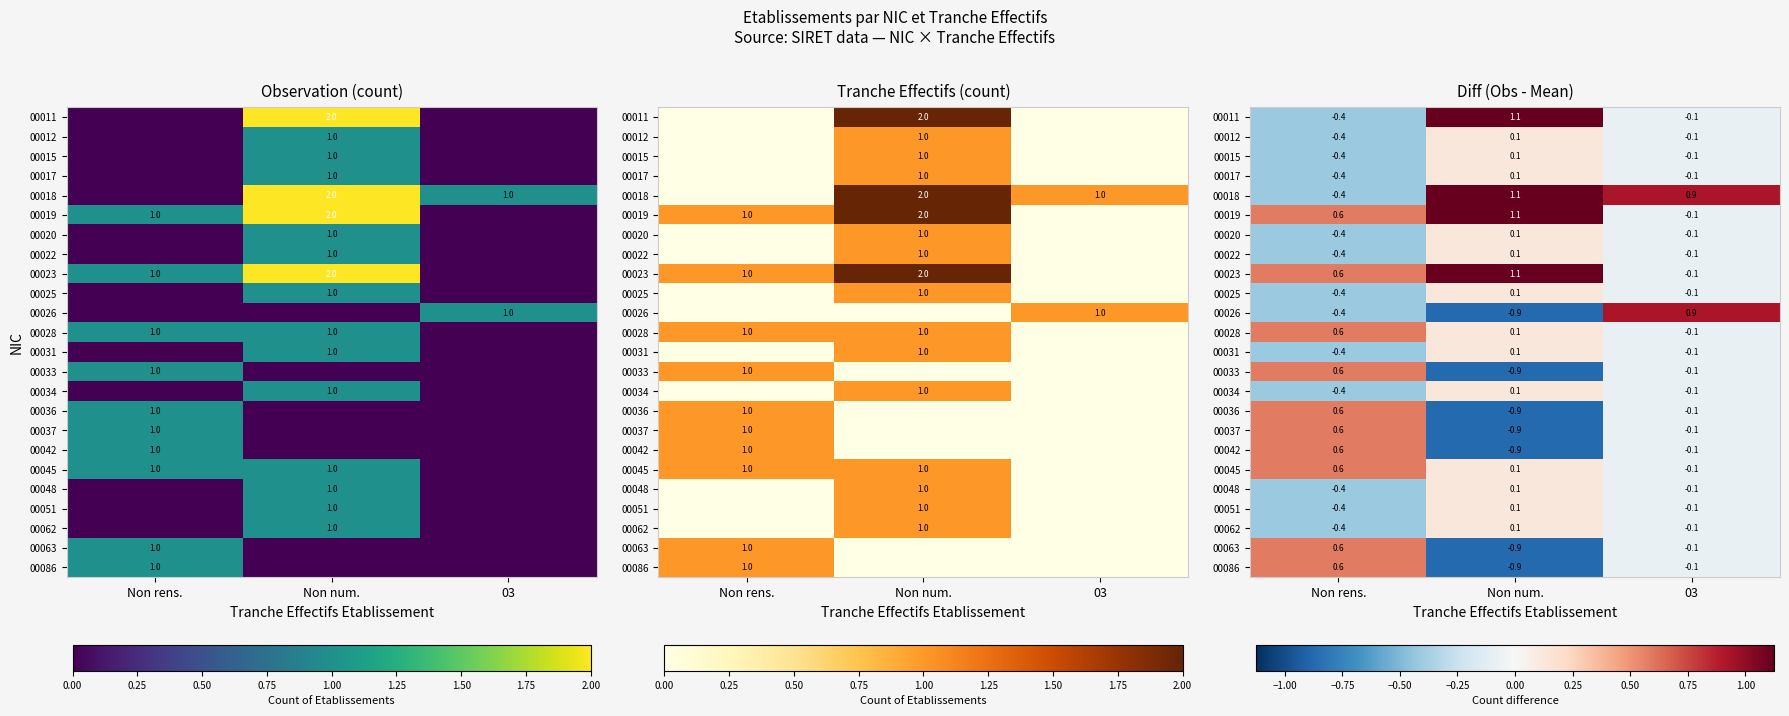

Rank the series at Non rens. from highest to lowest value.

00019, 00023, 00028, 00033, 00036, 00037, 00042, 00045, 00063, 00086, 00011, 00012, 00015, 00017, 00018, 00020, 00022, 00025, 00026, 00031, 00034, 00048, 00051, 00062